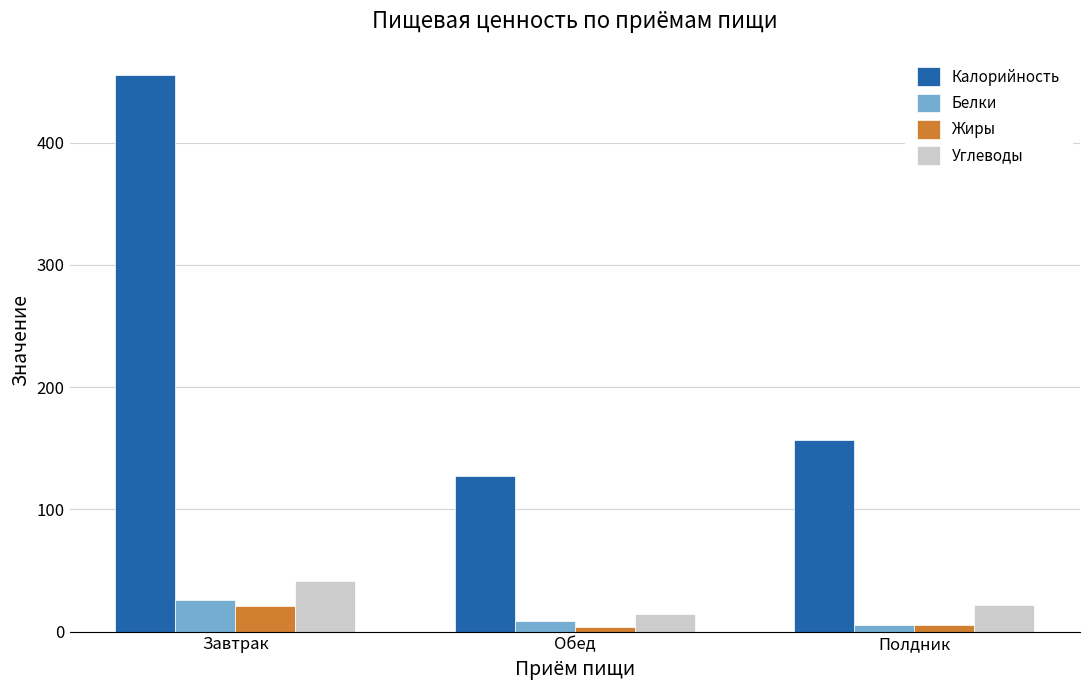

At Завтрак, list the series in order from largest to smallest.

Калорийность, Углеводы, Белки, Жиры